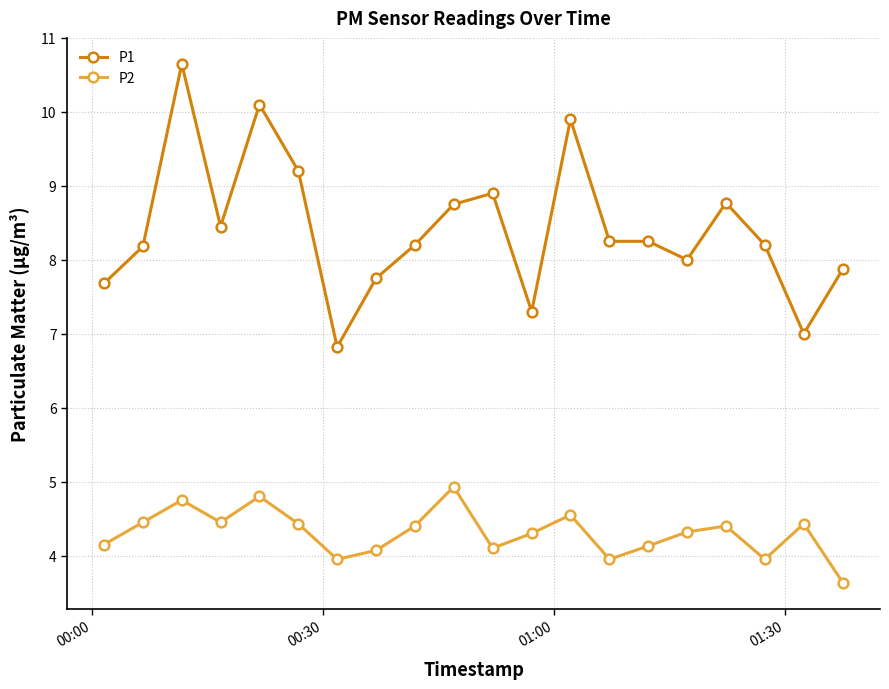

Does the chart have visible grid lines?

Yes